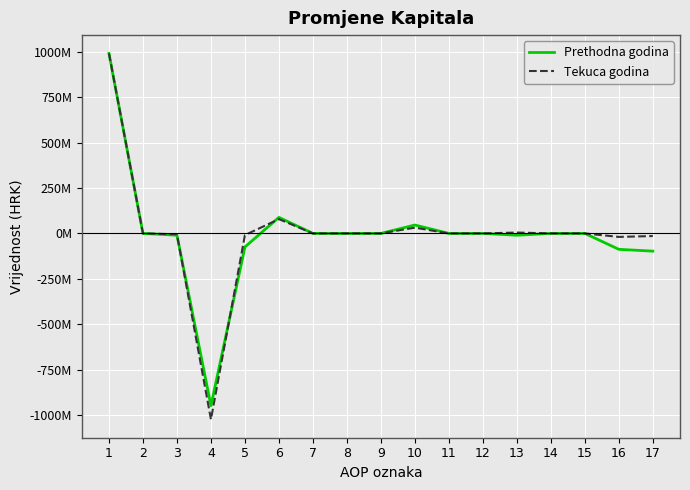

How many times do Tekuca godina and Prethodna godina cross each other?

3